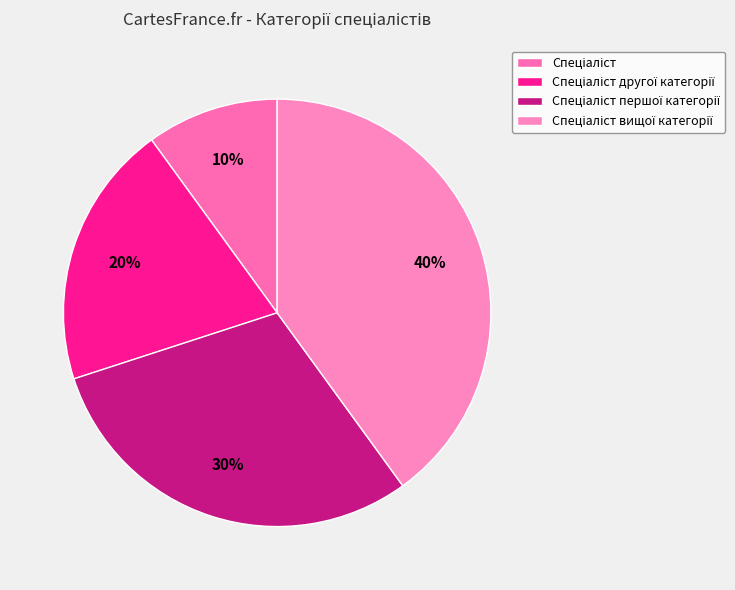

What percentage do Спеціаліст вищої категорії and Спеціаліст together represent?

50.0%